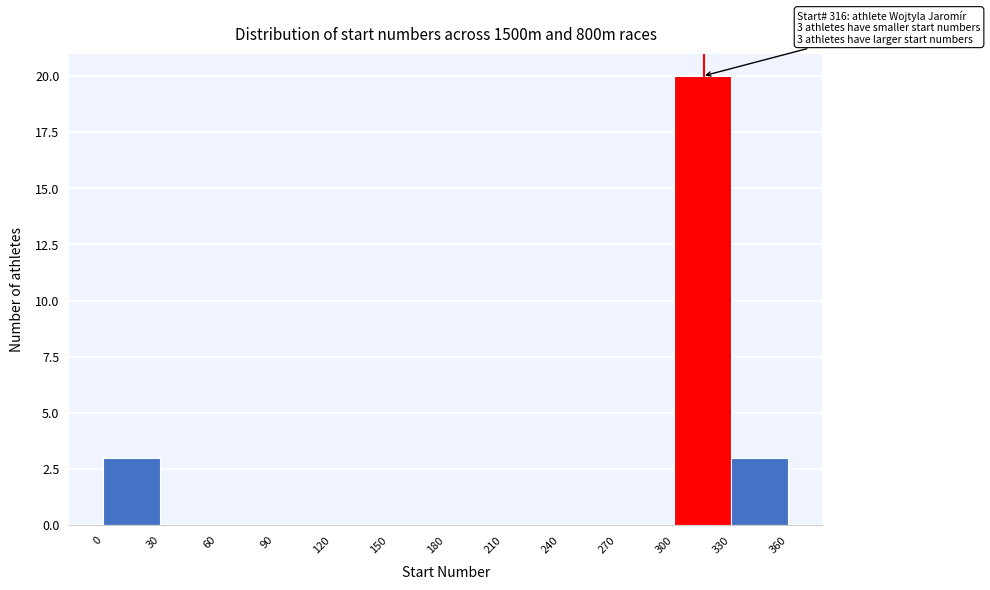

Which range on the x-axis has the tallest bar?

300 to 330